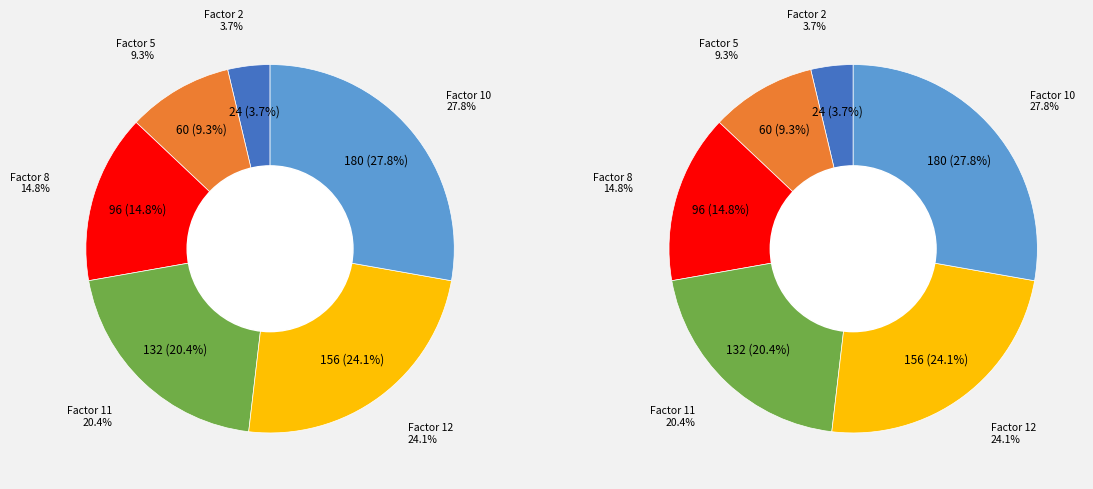

How much of the chart is everything except 8?

85.2%